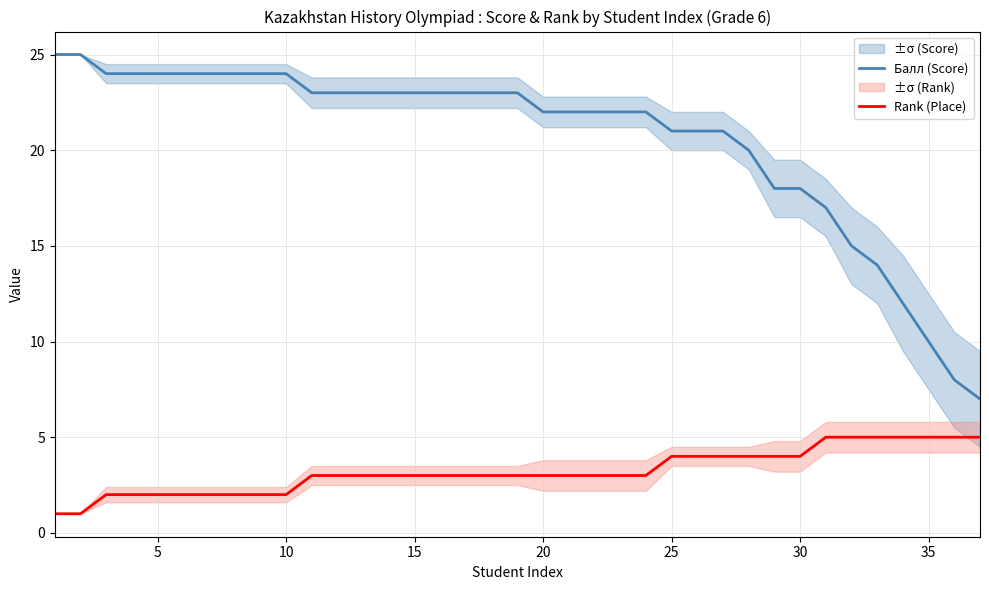

True or false: Балл (Score) and Rank (Place) cross at least once.

False